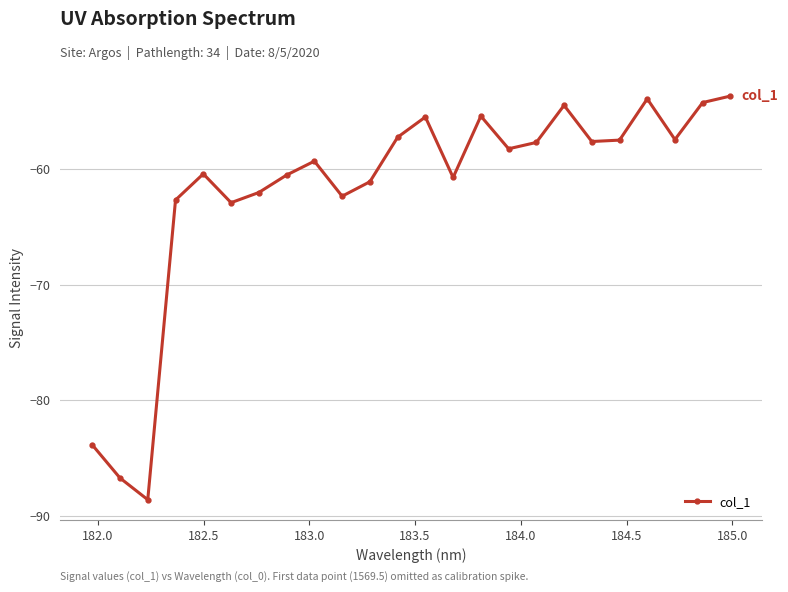

True or false: the data has more than 1 interior local peaks.

True